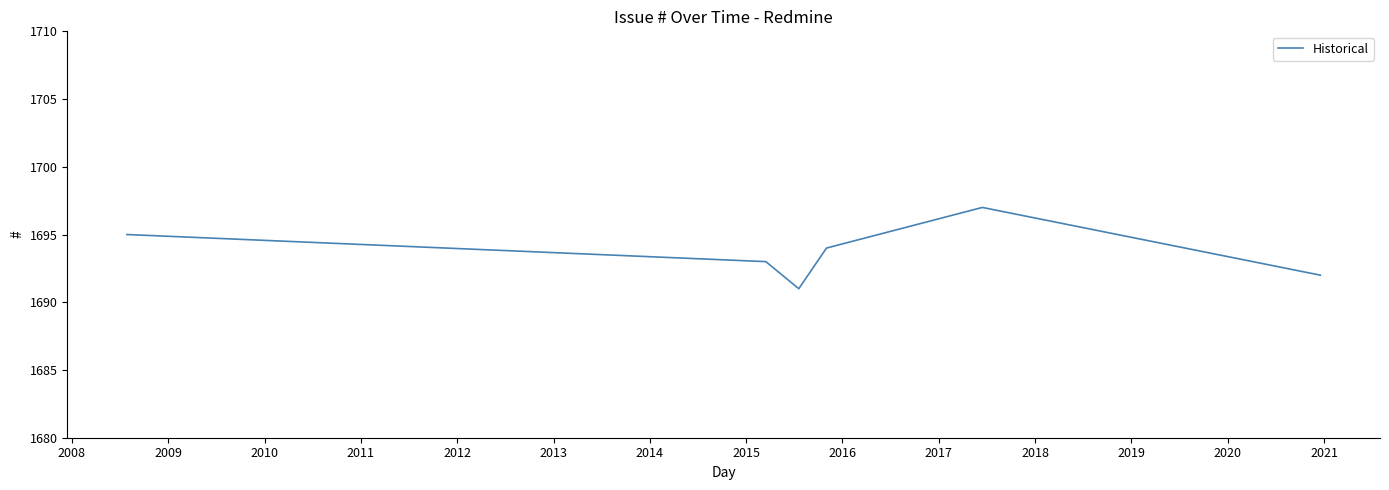

How many interior local peaks (higher than both neighbors) does the data have?

1